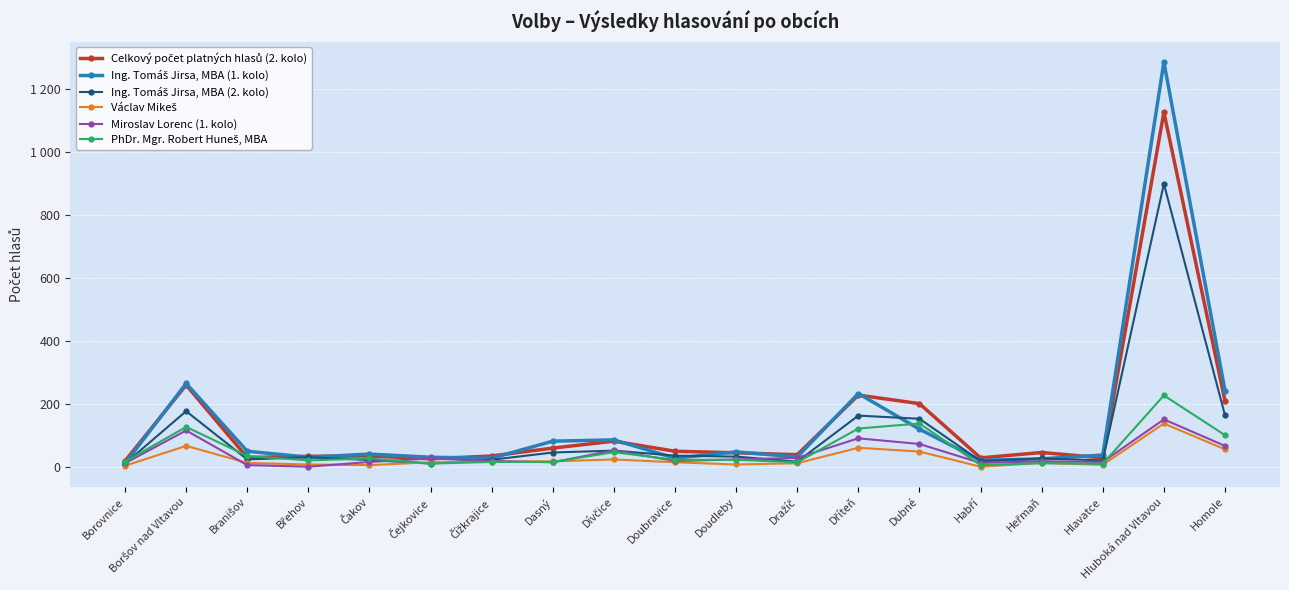

What is the difference between the highest and lowest values at Borovnice?

15